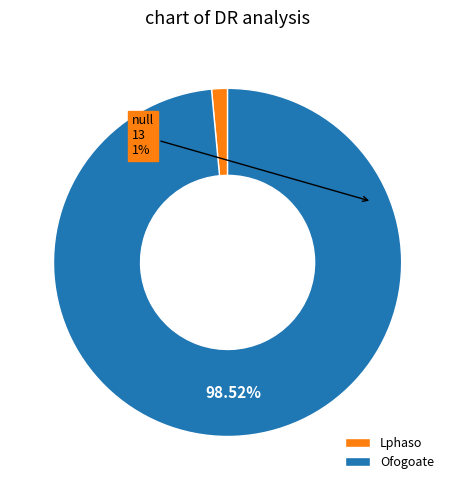

Is there a majority slice in this chart?

Yes